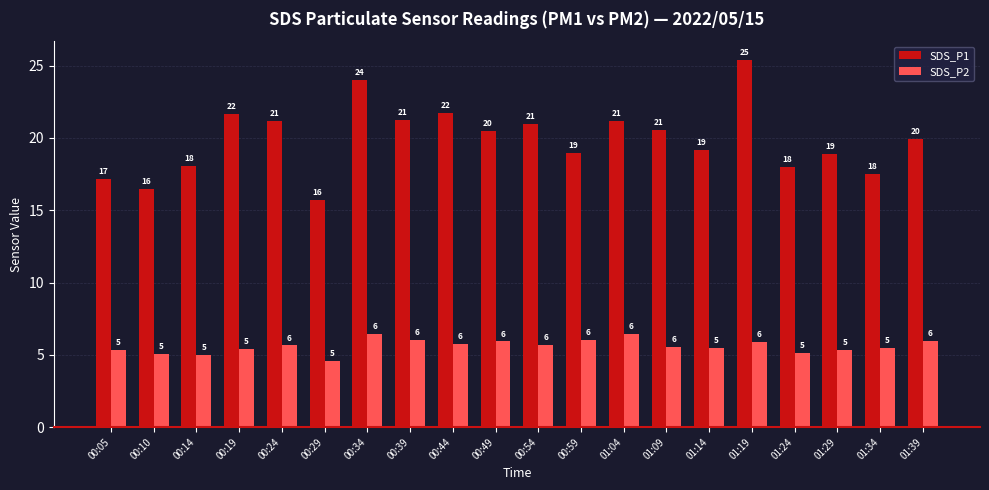

Rank the series at 00:54 from highest to lowest value.

SDS_P1, SDS_P2